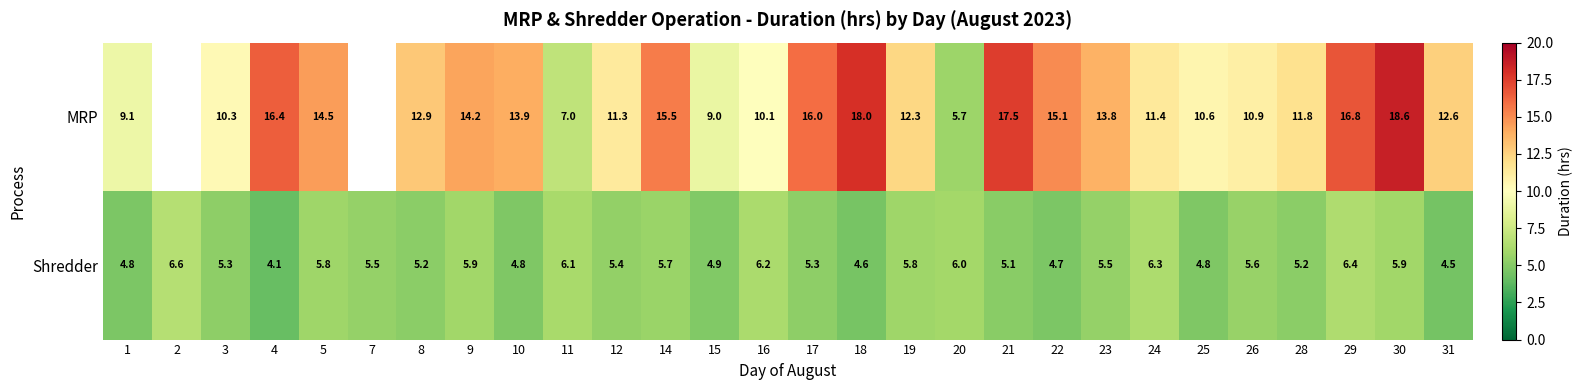

Read the Shredder value at 22.

4.7